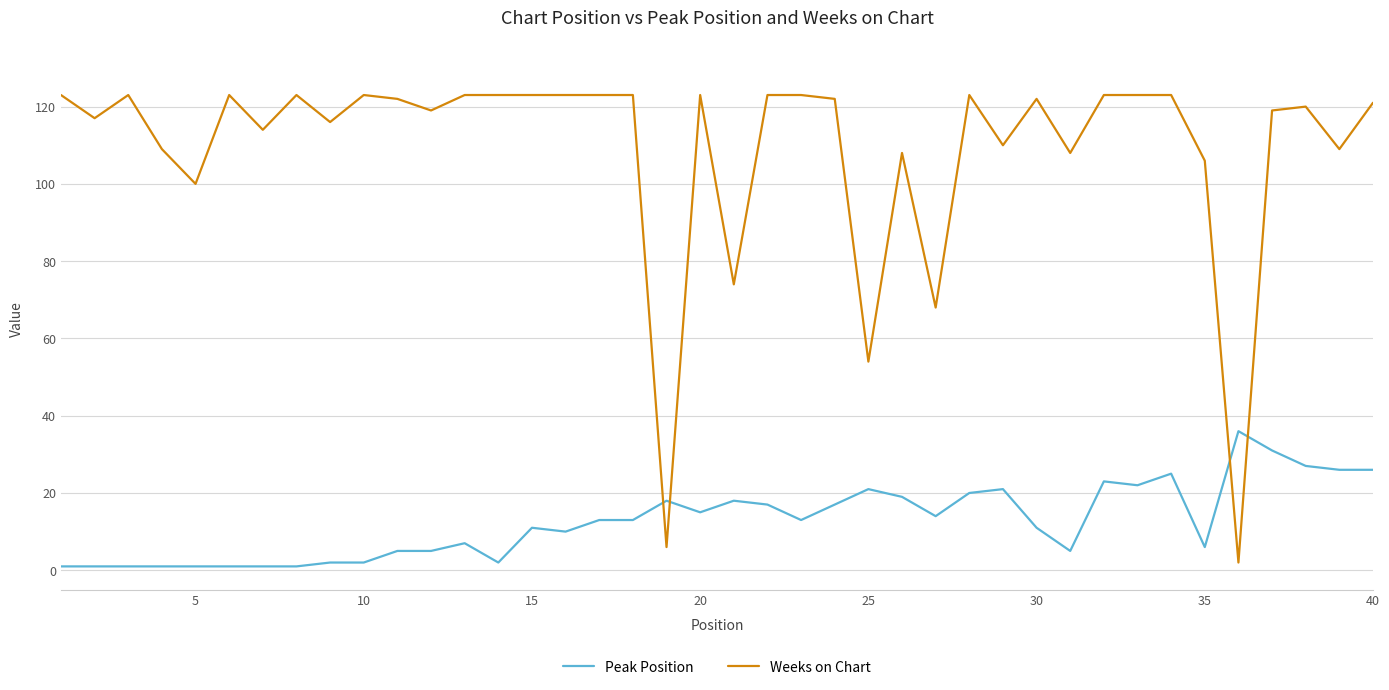

How many lines are shown in the chart?

2